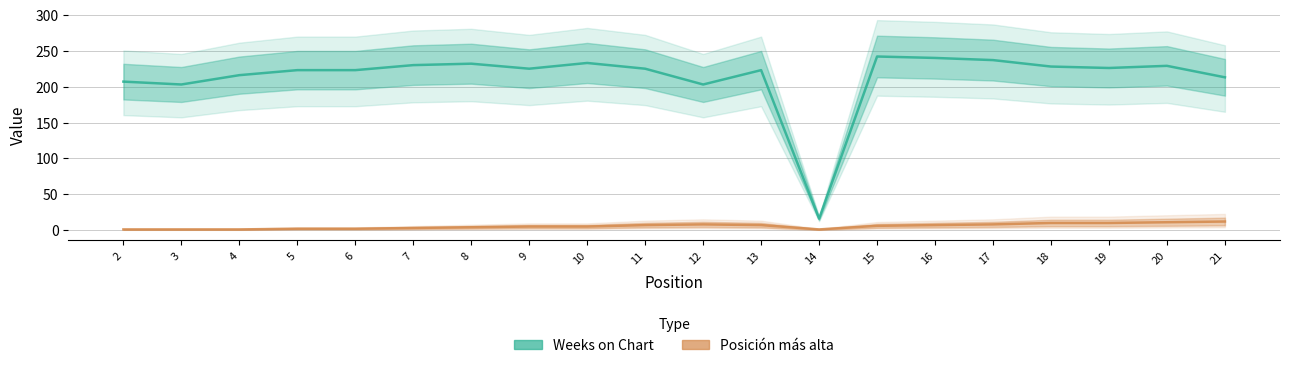

Reading left to right, extract all data points from this chart.

Weeks on Chart: 207	203	216	223	223	230	232	225	233	225	203	223	16	242	240	237	228	226	229	213
Posición más alta: 1	1	1	2	2	3	4	5	5	7	8	7	1	6	7	8	10	10	11	12